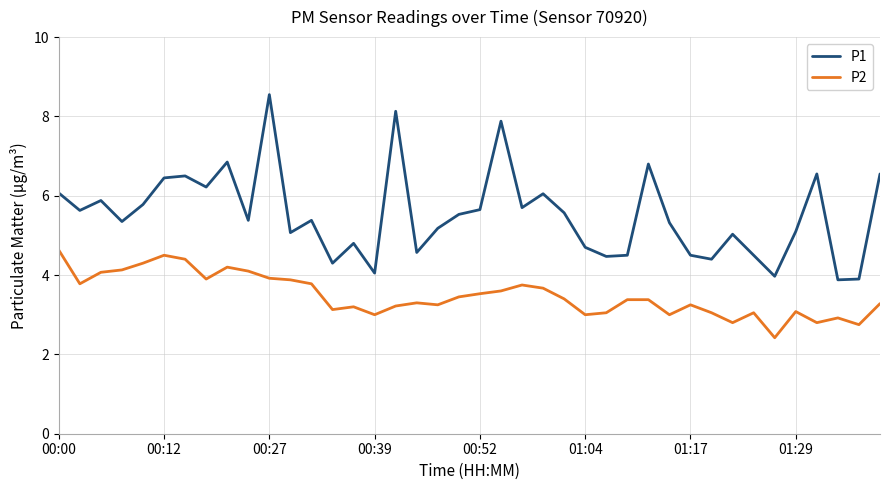

True or false: P2 and P1 intersect in this chart.

False